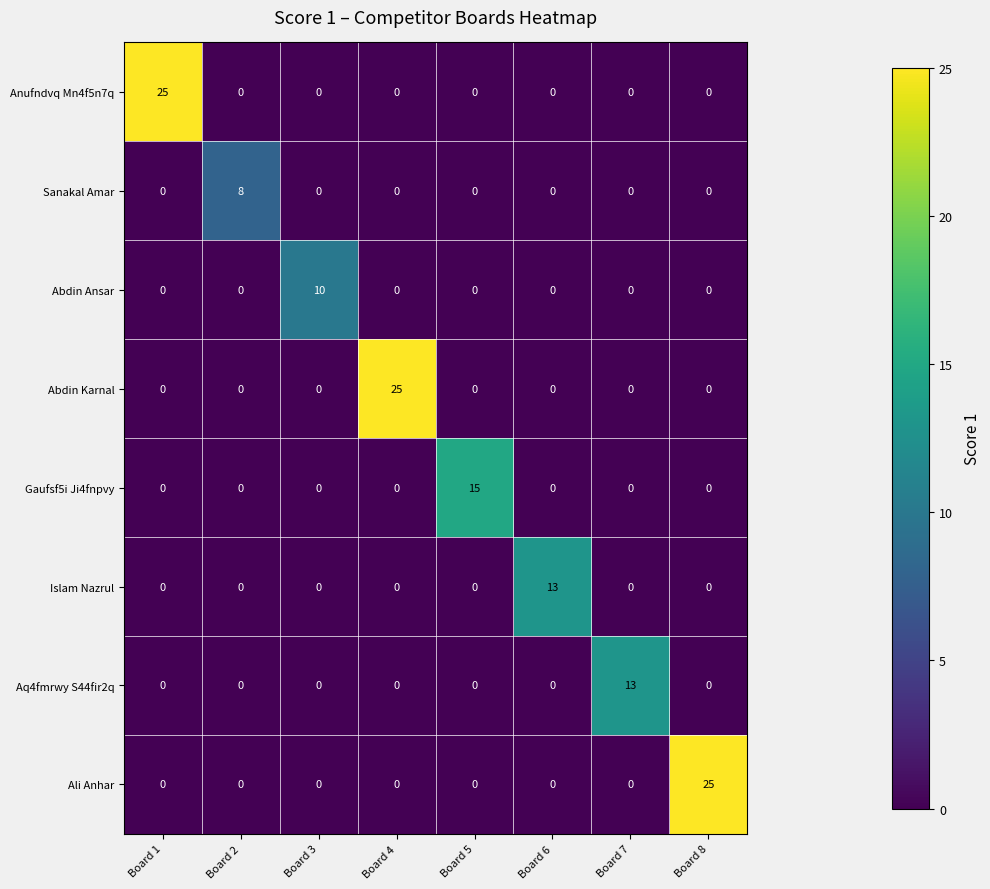

Is it true that Abdin Karnal equals 25 at Board 4?

True